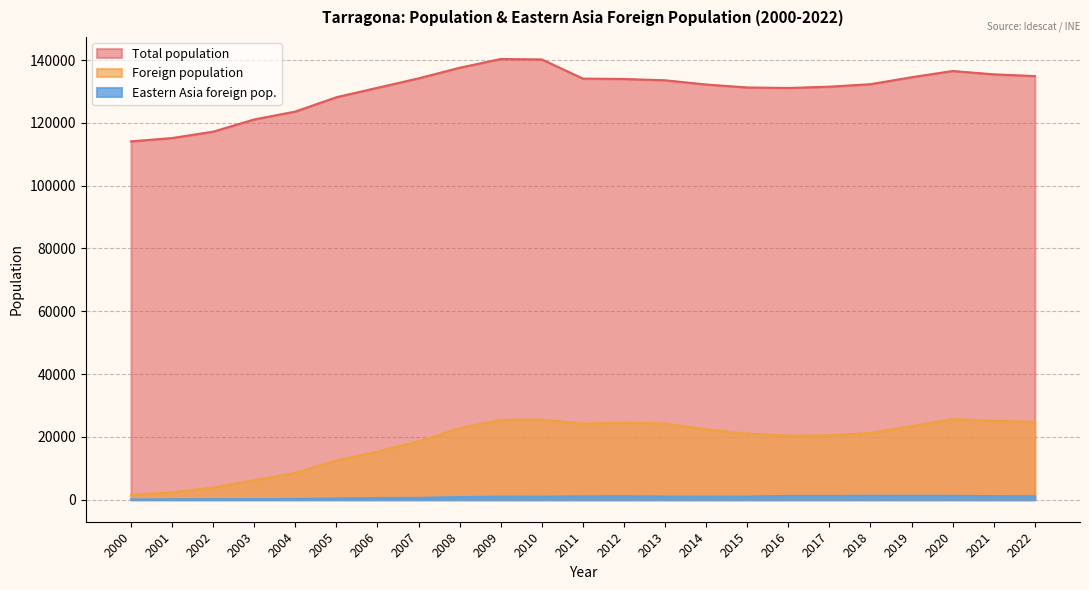

Which series has the largest total across all categories?

Total population